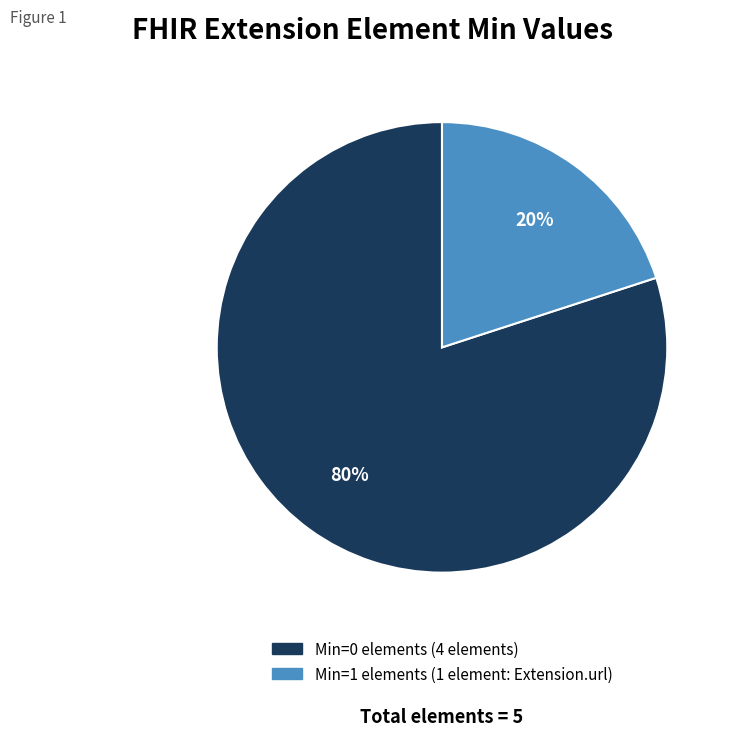

To the nearest percent, what is the average slice percentage?

50%